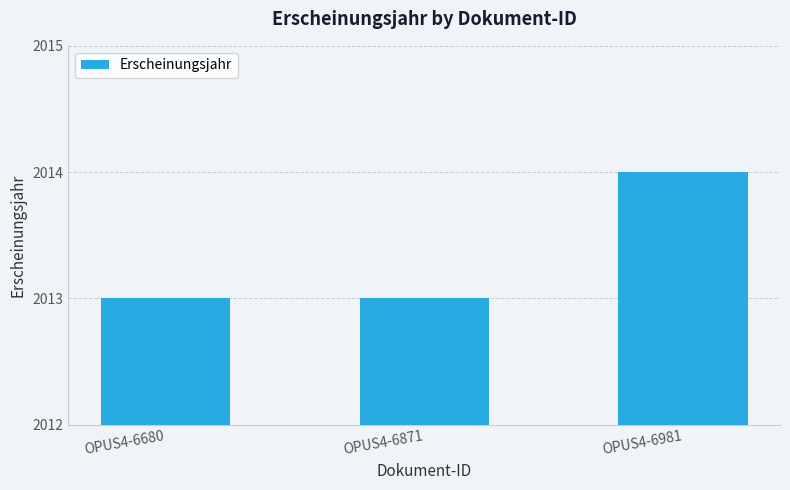

The value at OPUS4-6871 is 2013. True or false?

True